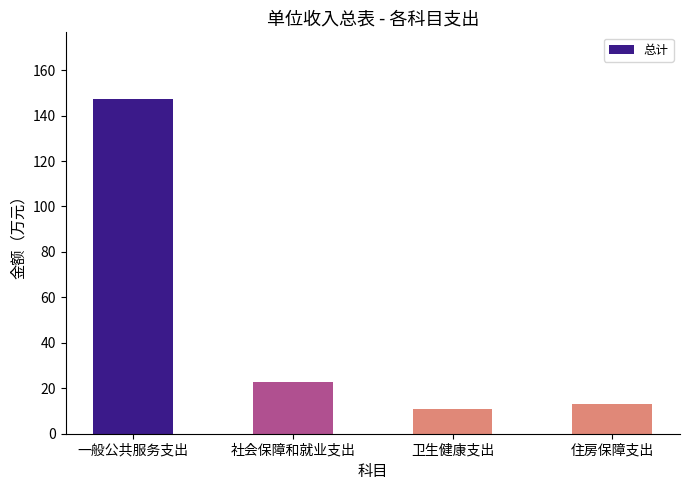

Where does the data first go above 22?

一般公共服务支出